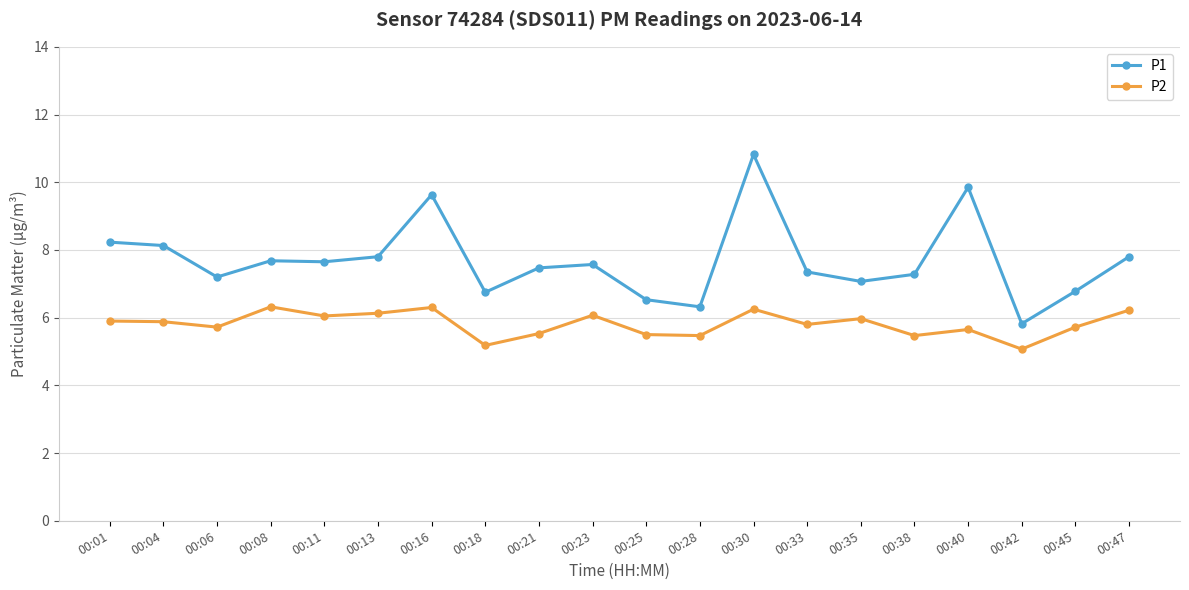

At which category does P1 reach its first local valley?

00:06